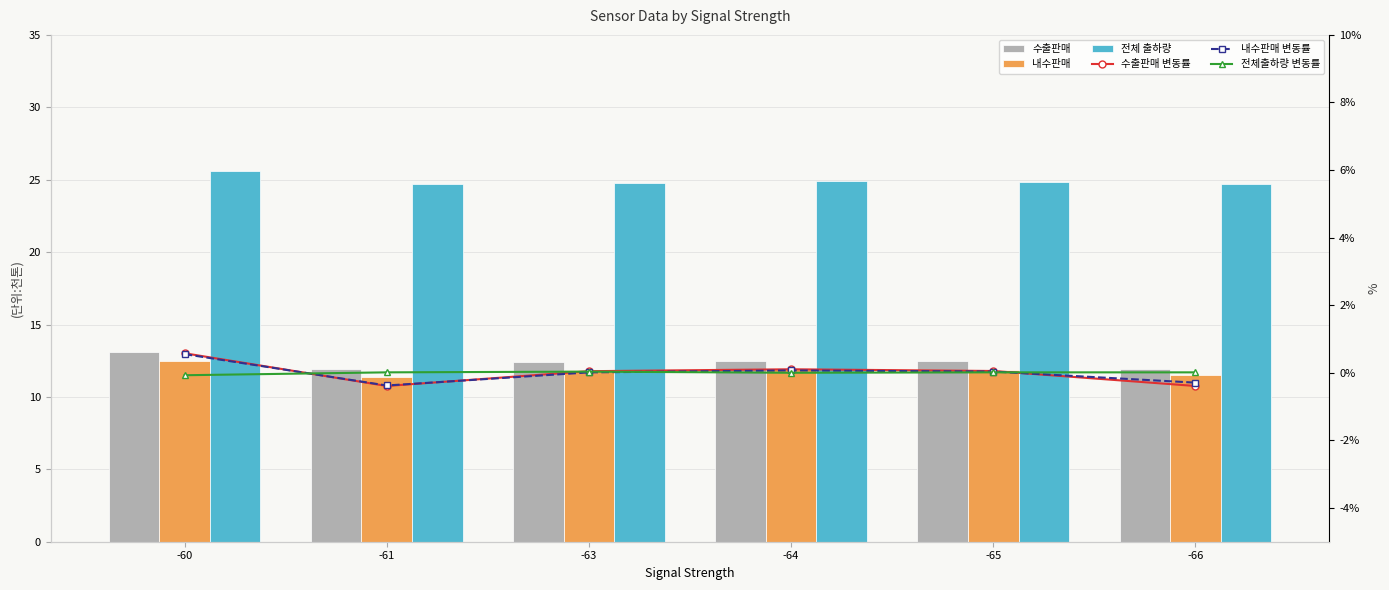

What is the difference between the maximum and second lowest values in the 내수판매 변동률 series?

0.8